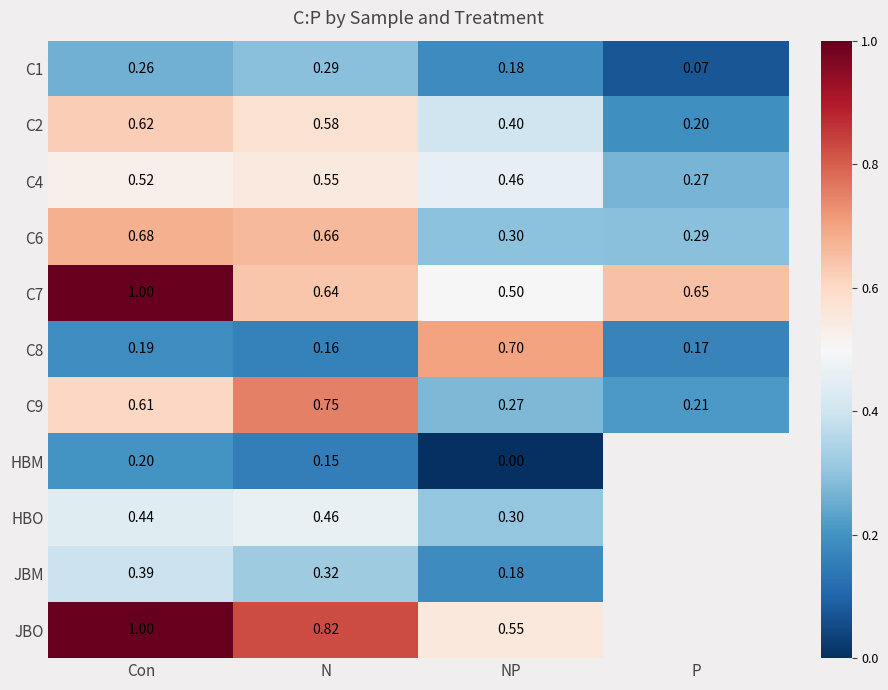

Is the value of C8 at NP greater than the value of C2 at NP?

Yes